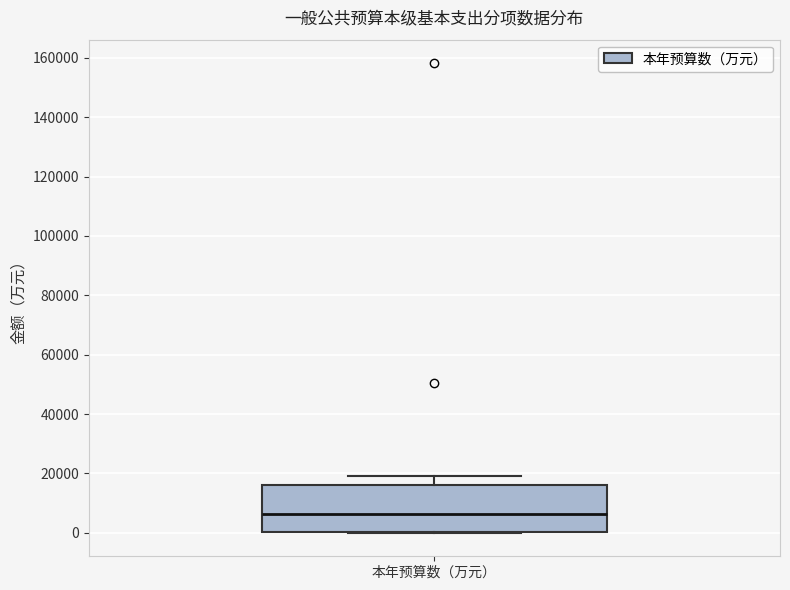

Read this box plot against the y-axis: the position of the median line, the range covered by the box, and the ends of both whiskers. The values are not printed on the chart, so give them approximately, as read against the axis.

median 6000, box 0 to 16000, whiskers 0 to 20000